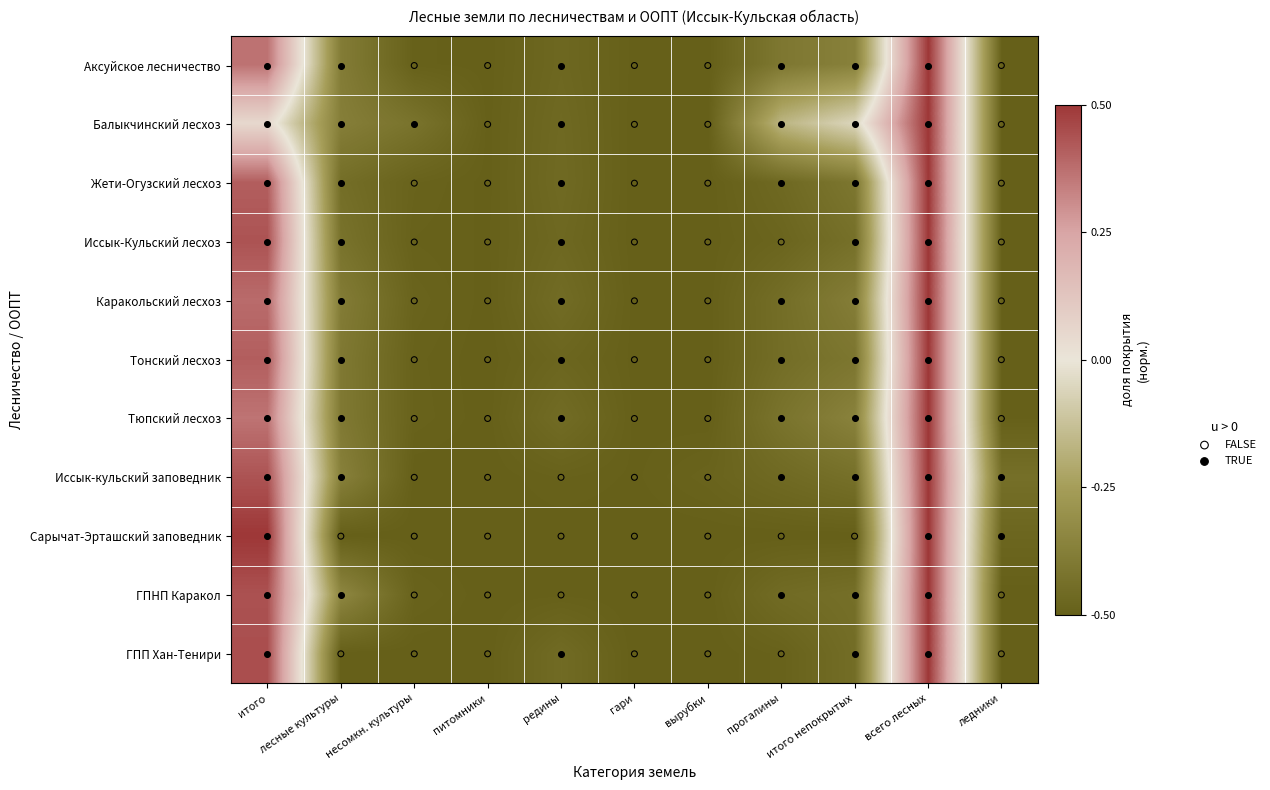

Is it true that Тюпский лесхоз equals 0.4 at итого?

True